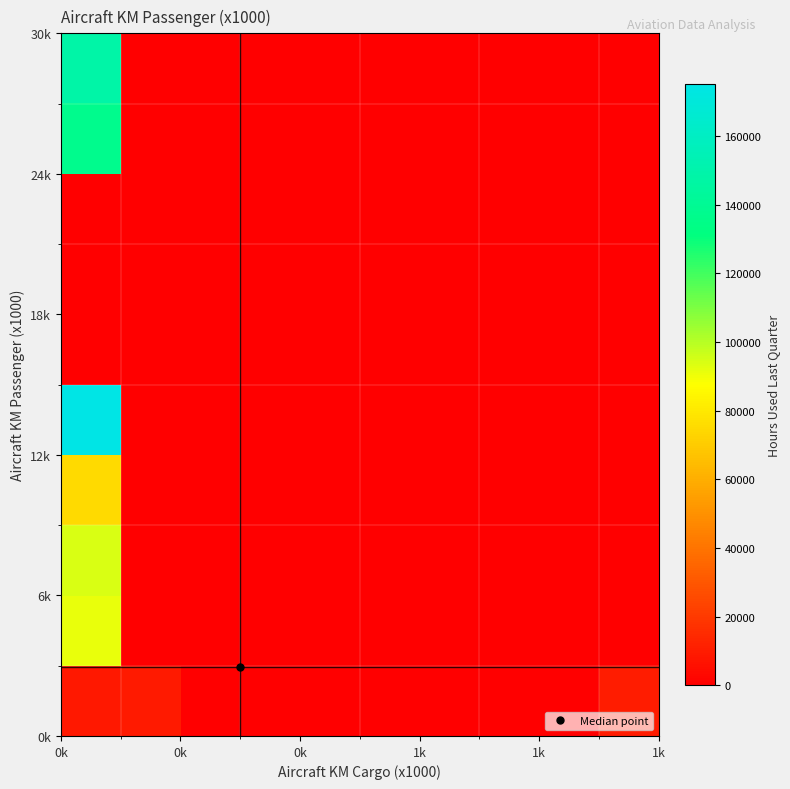

At how many categories does at least one series exceed 61867?

1